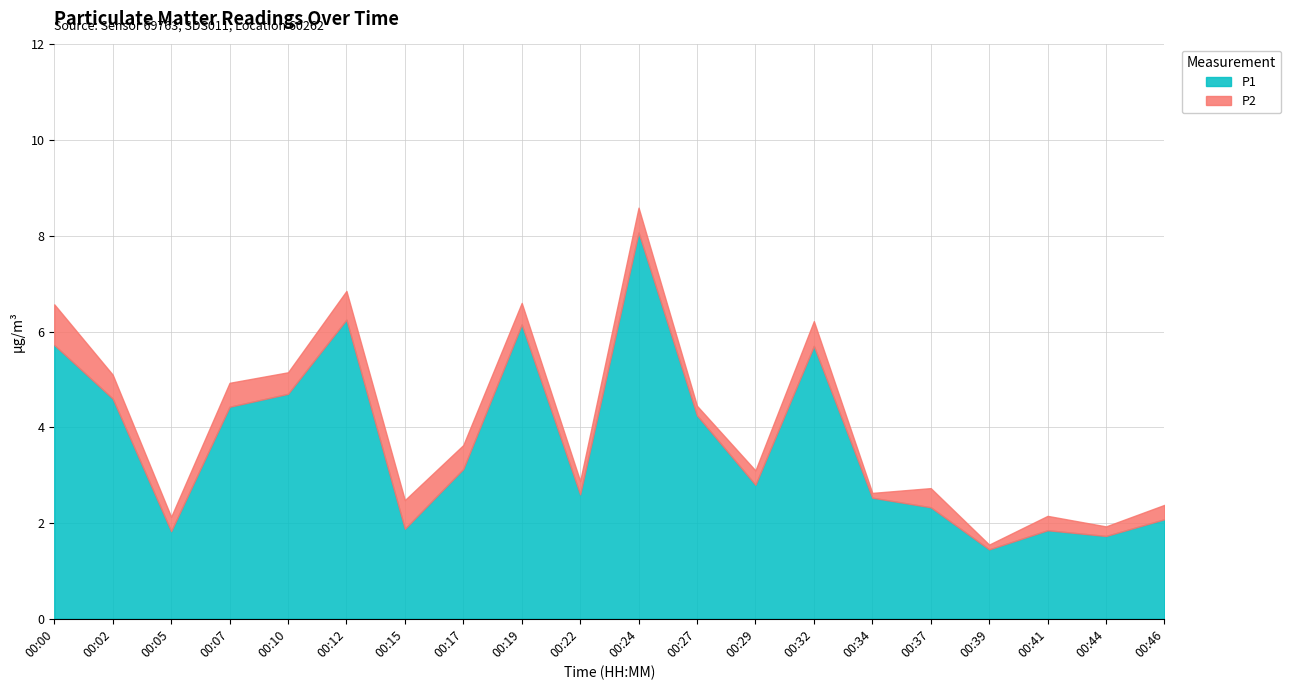

Between 00:41 and 00:37, which is larger?

00:37